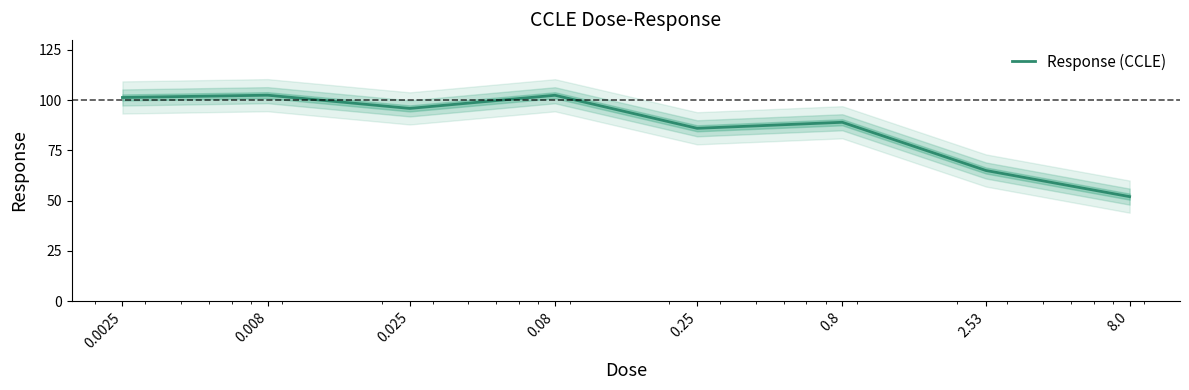

What is the smallest value displayed?

52.0